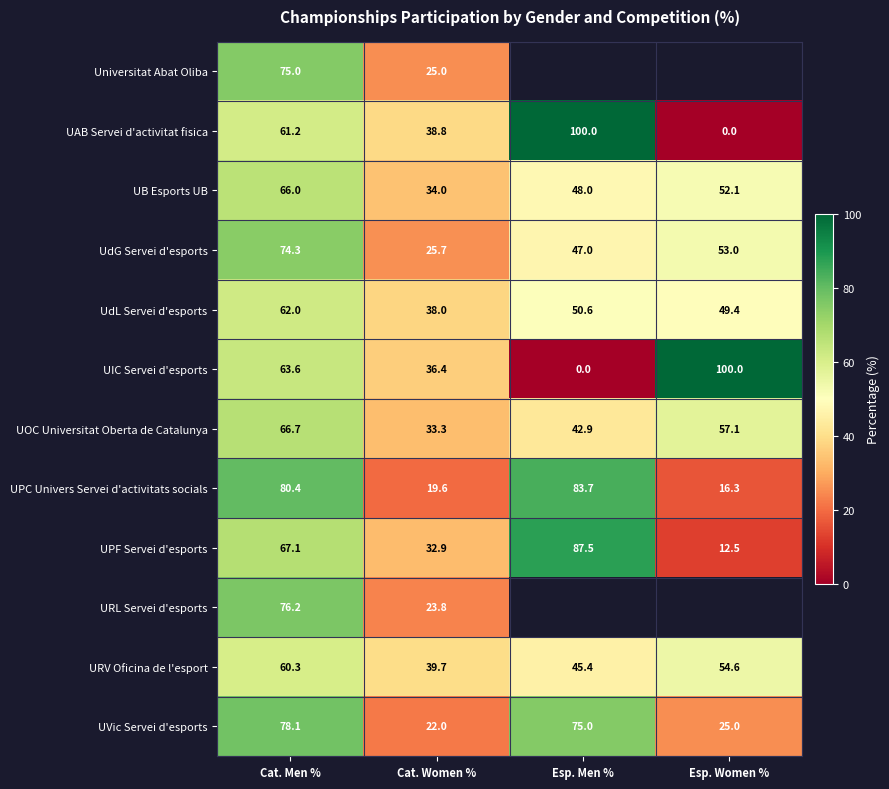

Where does the UPC Univers Servei d'activitats socials series first go above 80?

Cat. Men %